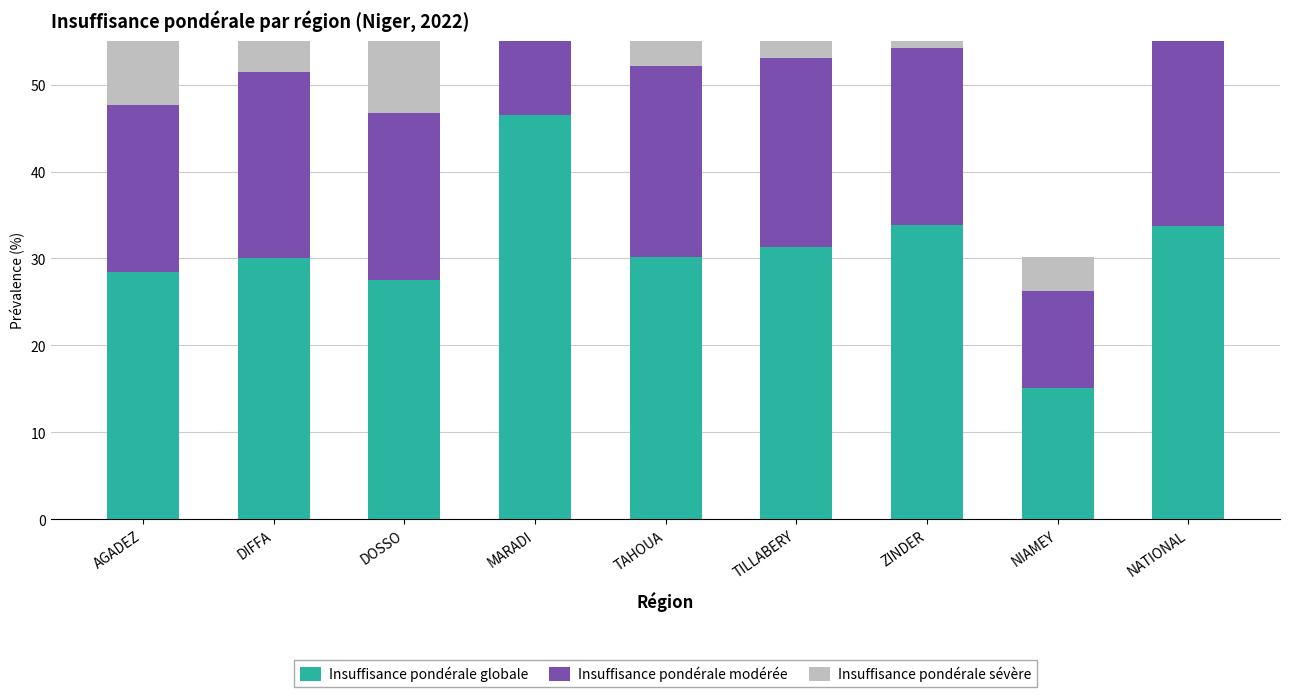

What is the label of the 4th bar from the left?

MARADI